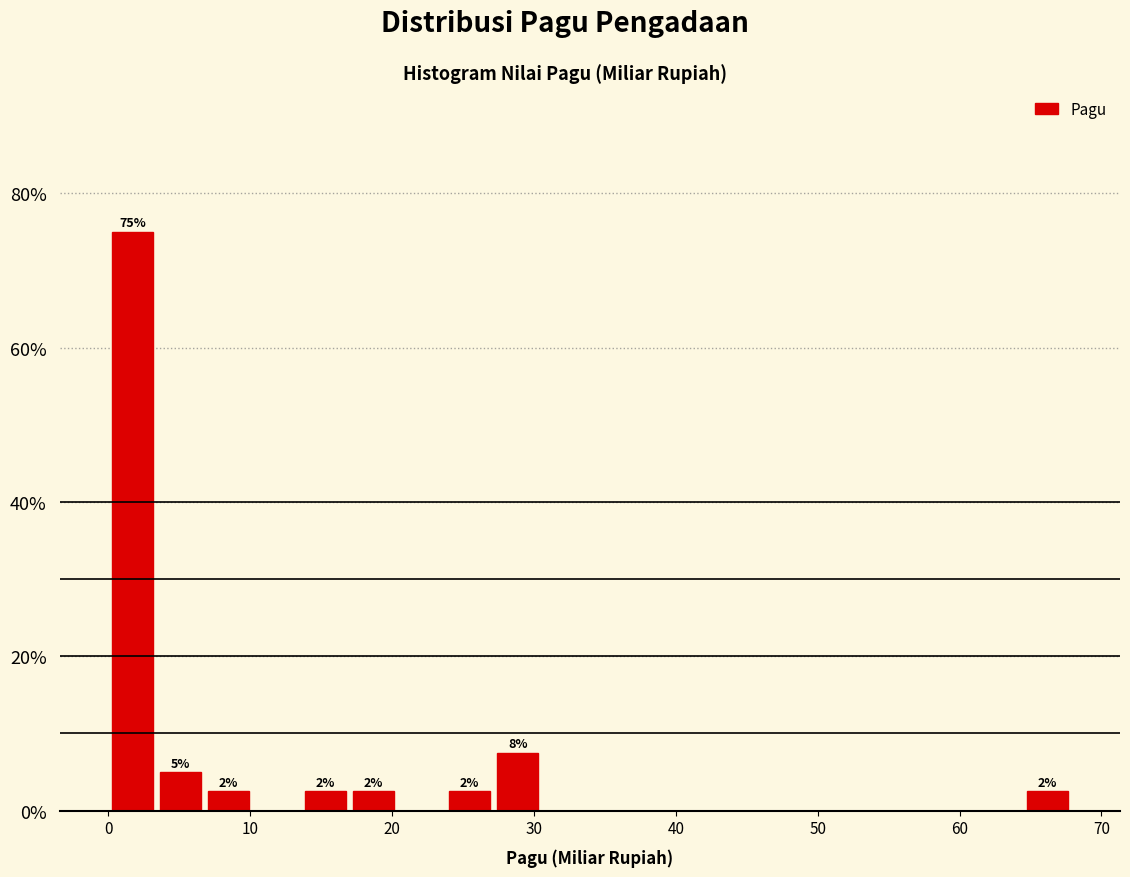

Around what value on the x-axis is the tallest bar? Give the approximate position of its centre, as read against the axis.

2